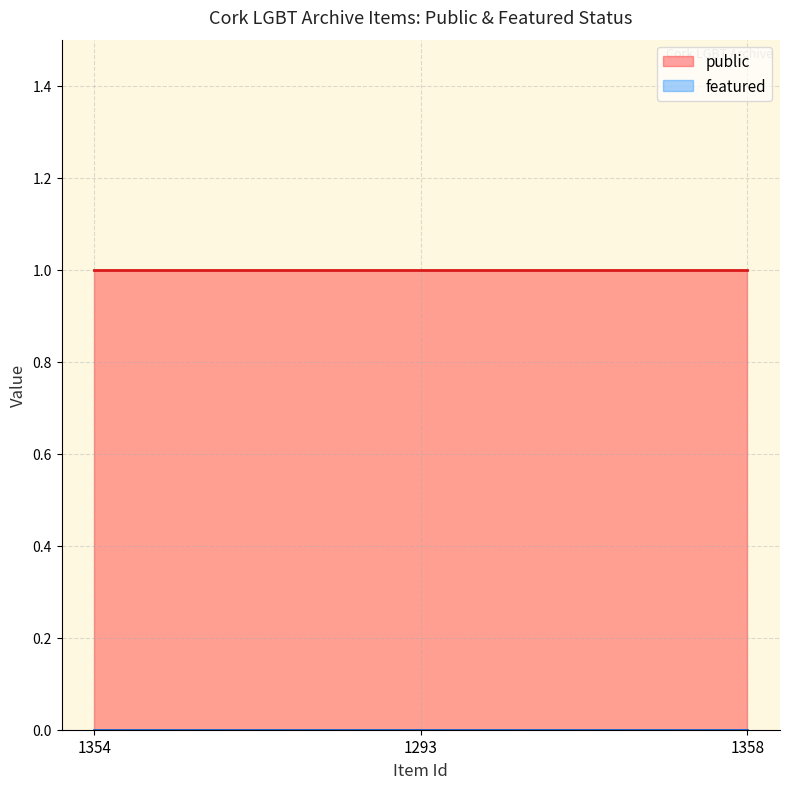

What are all the series names shown in the legend?

public, featured